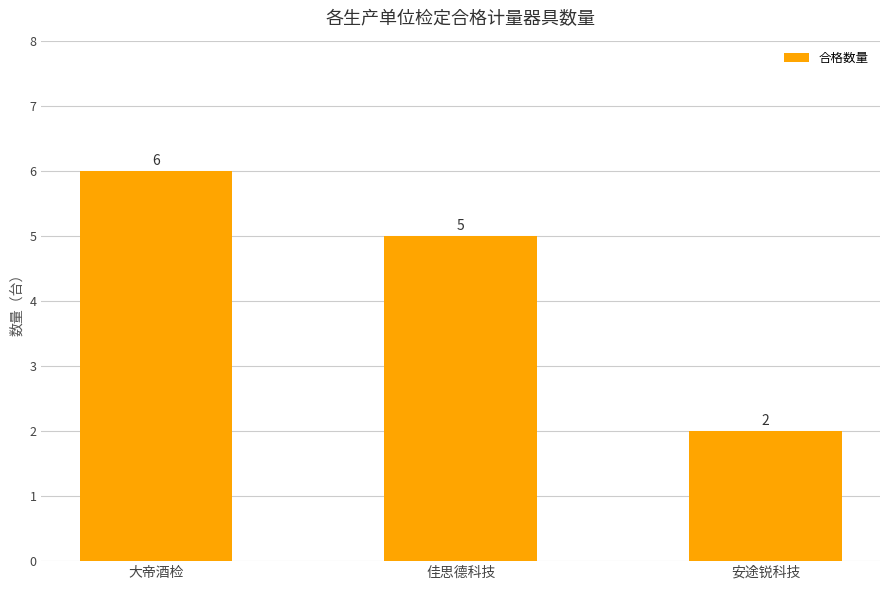

At which label does the data first exceed 5?

大帝酒检